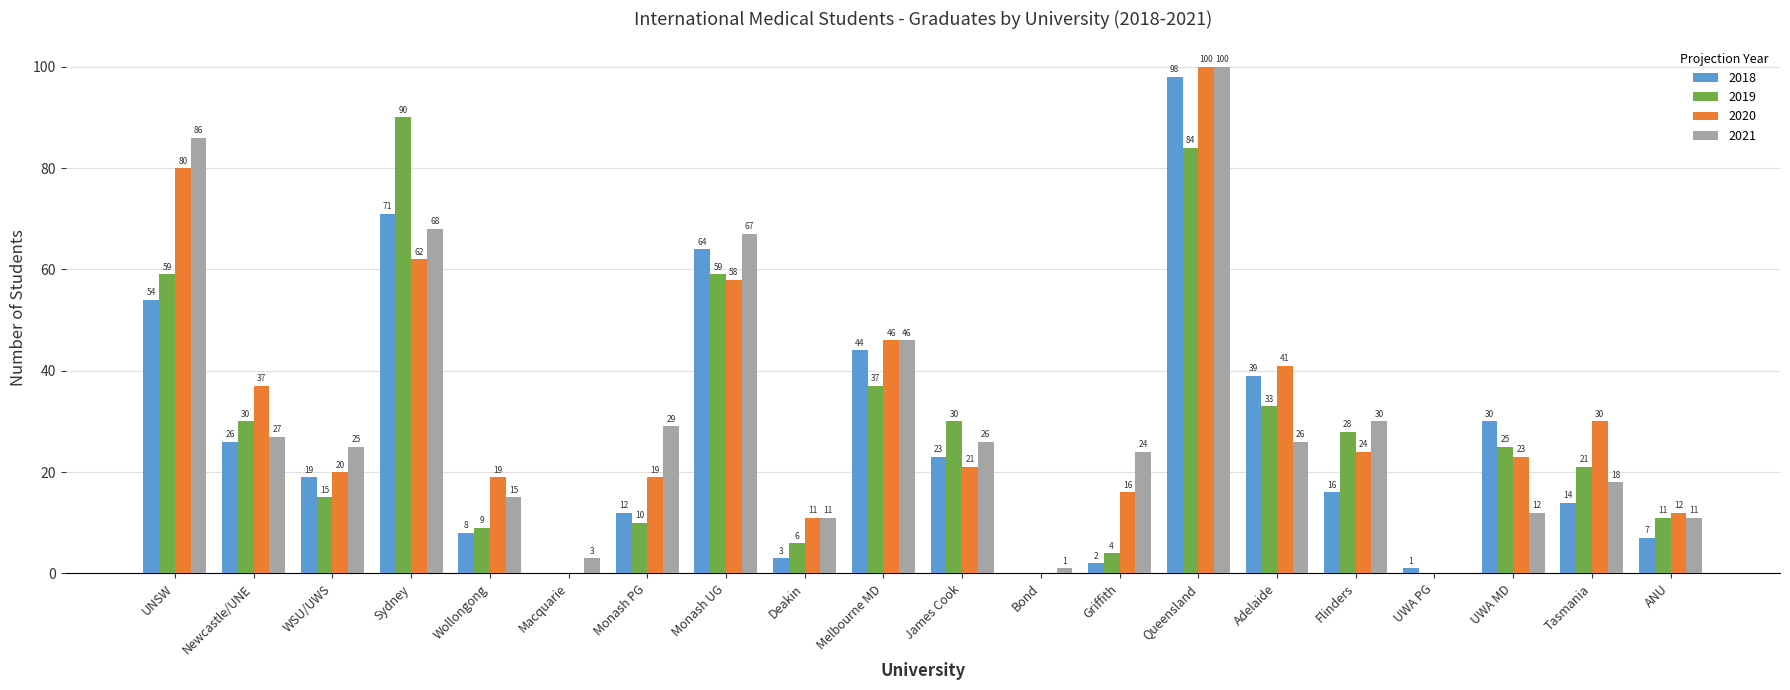

What is the sum of all 2021 values?

625